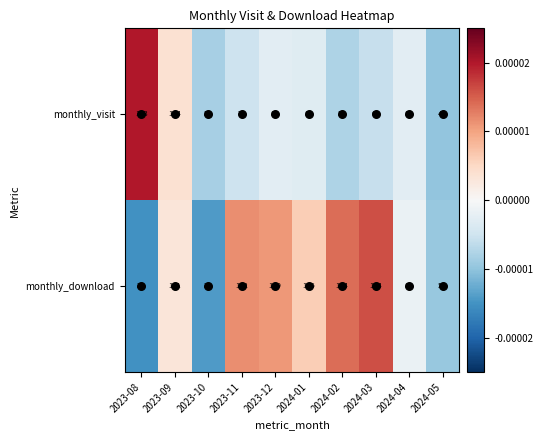

Where is monthly_download nearest to the value 98?

2024-04